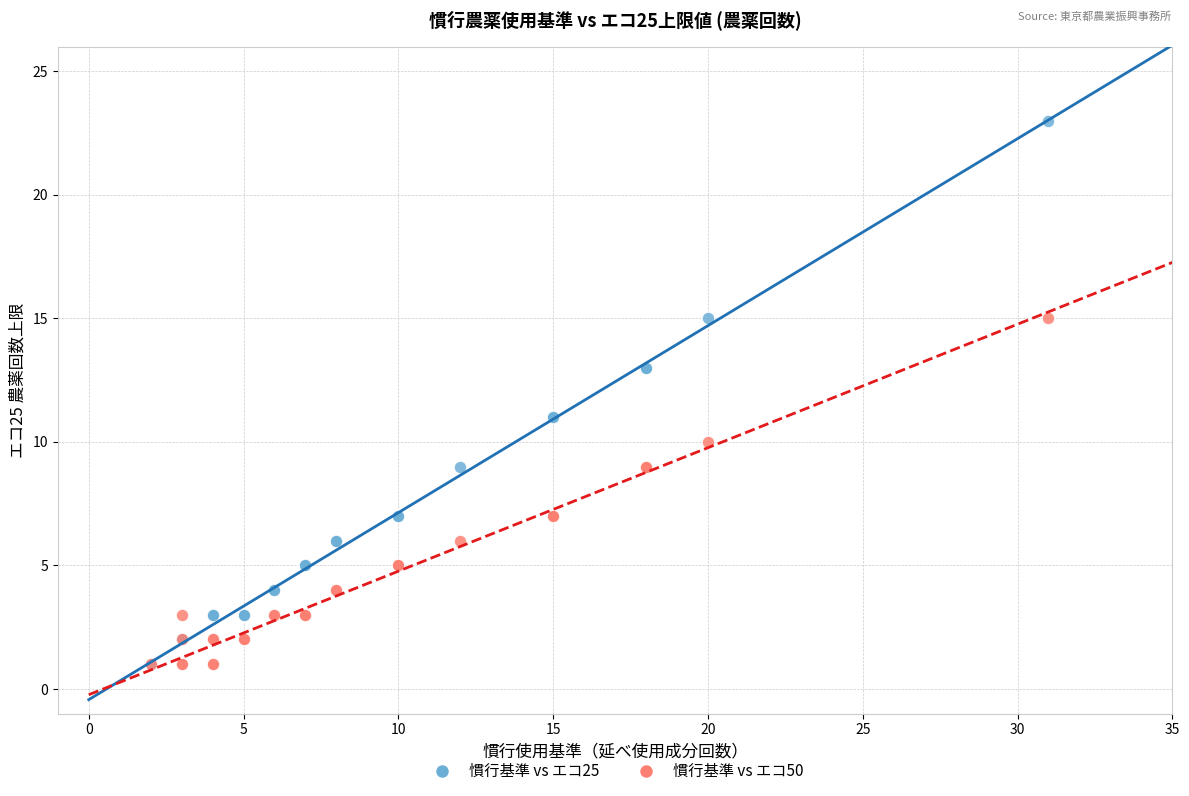

Which series has the widest spread of Y values?

慣行基準 vs エコ25